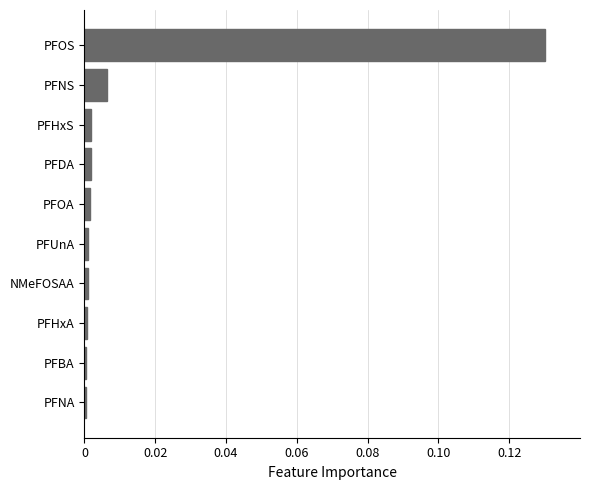

Is it true that the value at PFDA is 0.0?

True